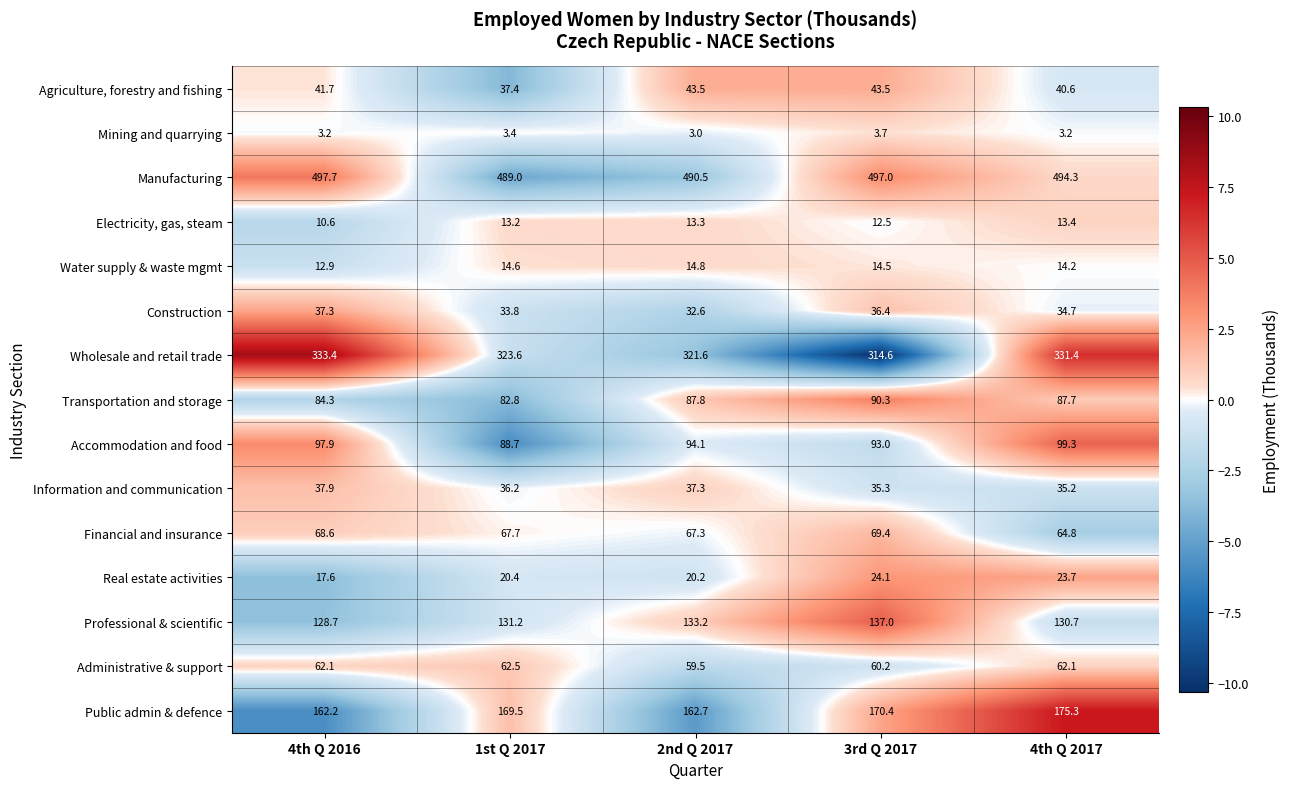

What is the spread (max minus min) of values at 1st Q 2017?

485.6